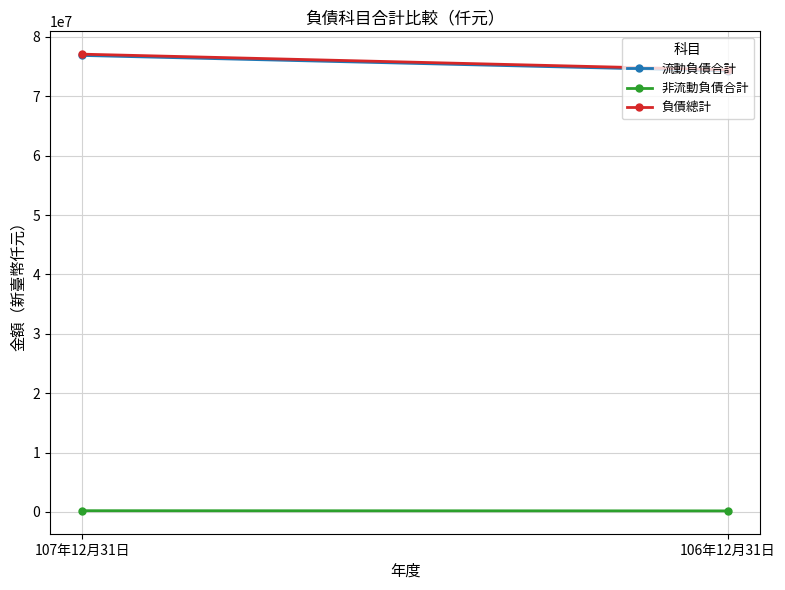

What is the approximate value of 非流動負債合計 at 106年12月31日, to the nearest 50?

183200